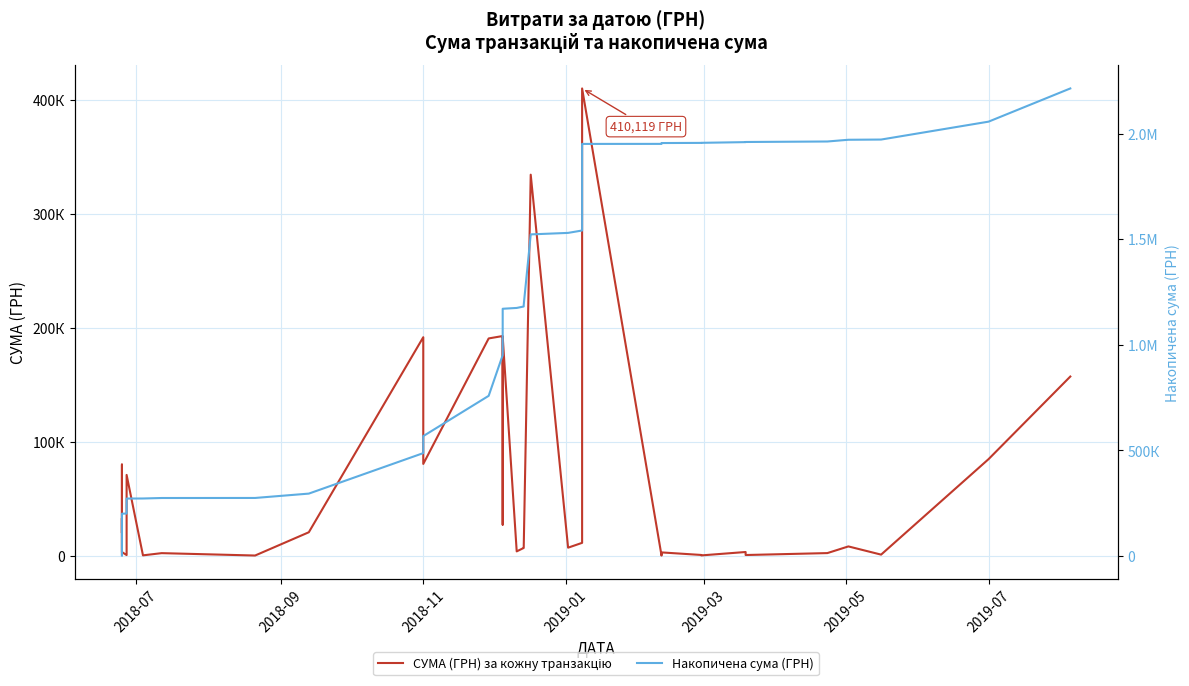

Does the chart have visible grid lines?

Yes